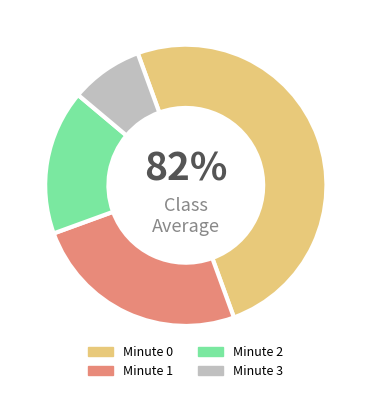

To the nearest percent, what portion does 0 represent?

50%